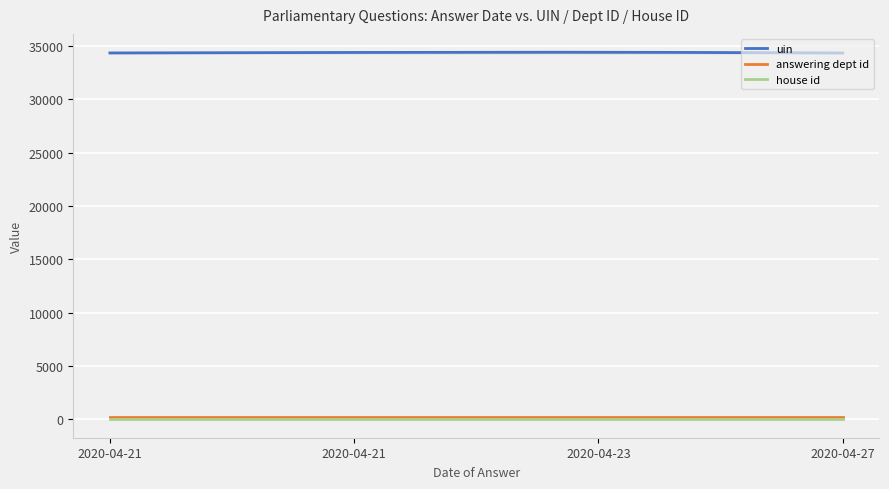

Which series has the largest total across all categories?

uin